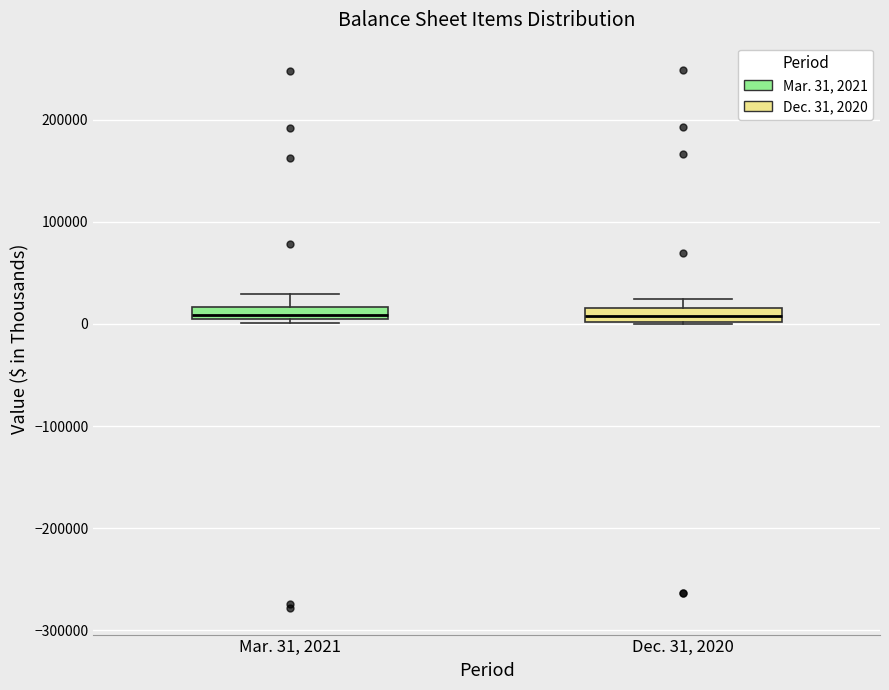

Where is the upper edge of the box for Mar. 31, 2021 on the y-axis? The values are not printed on the chart, so give them approximately, as read against the axis.

20000